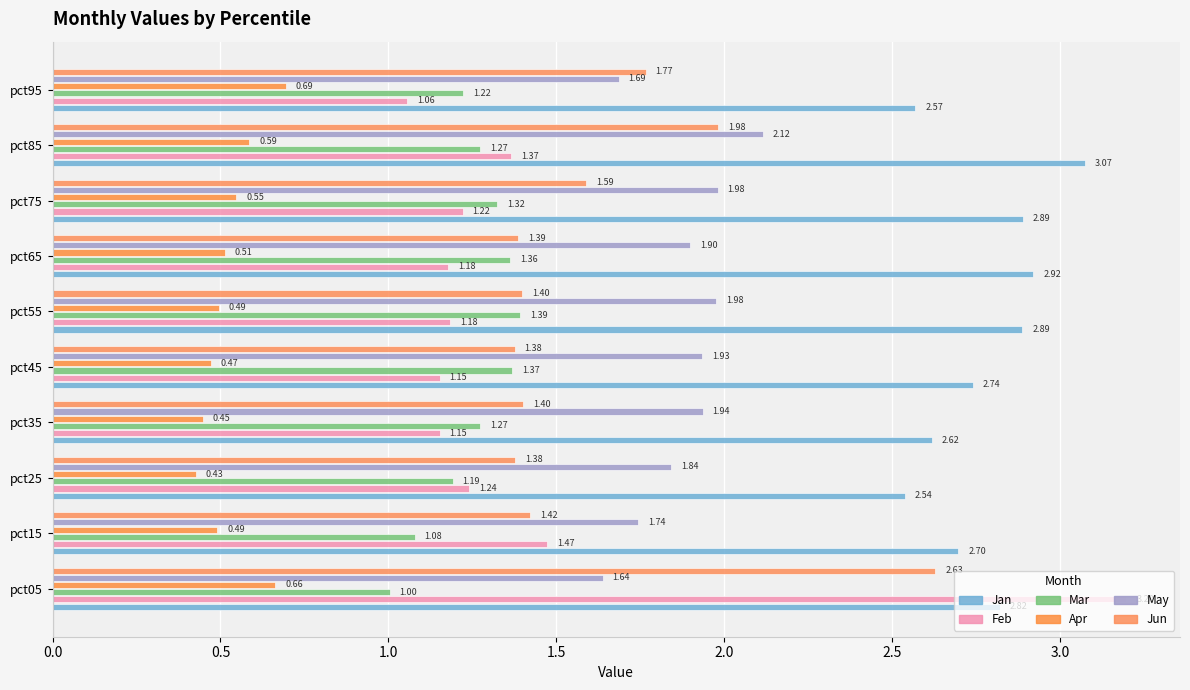

Count the number of categories in the chart.

10